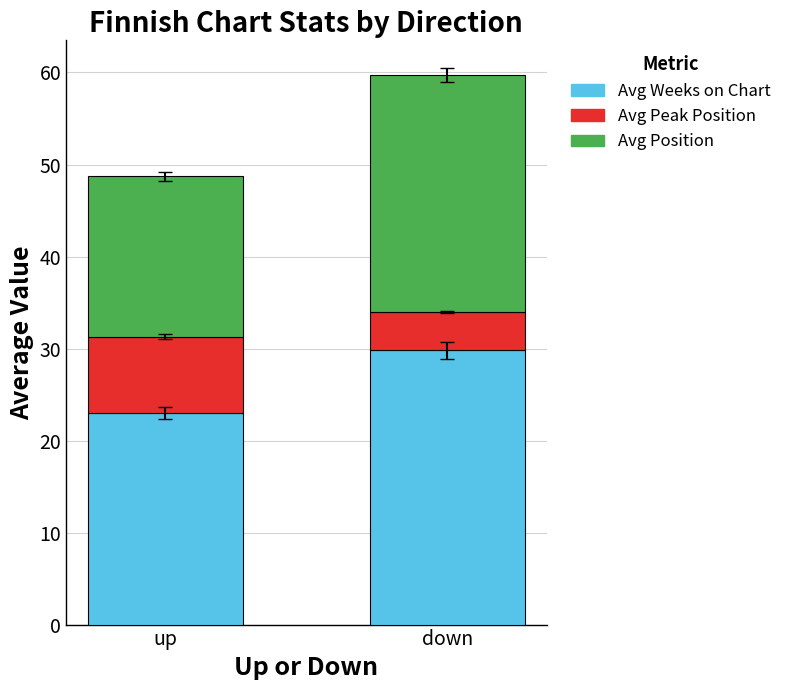

True or false: Avg Weeks on Chart has a value of 38.8 at down.

False